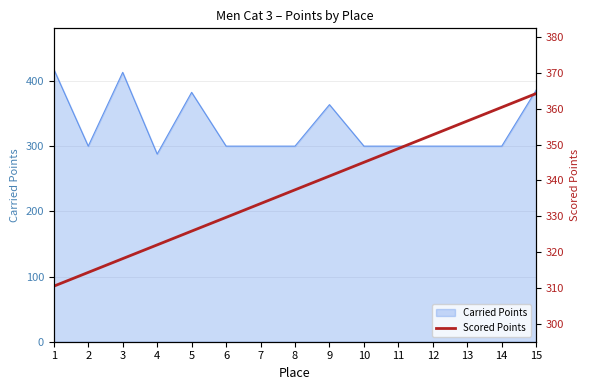

Which has a higher value, 8 or 9?

9